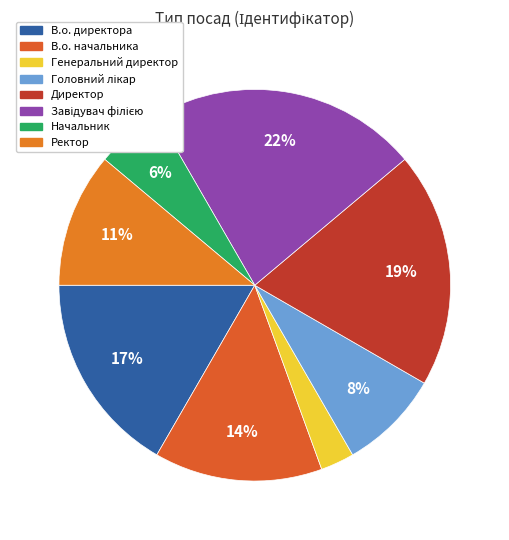

How many segments does this pie chart have?

8